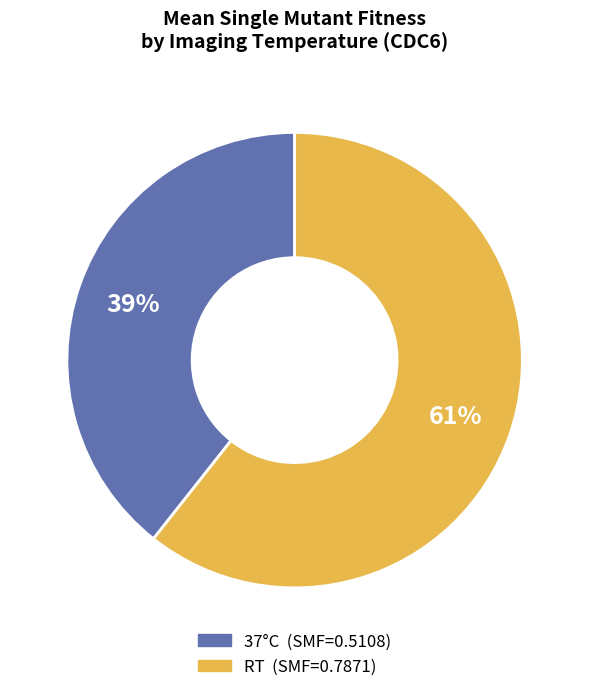

Is there any slice that represents more than half of the pie?

Yes